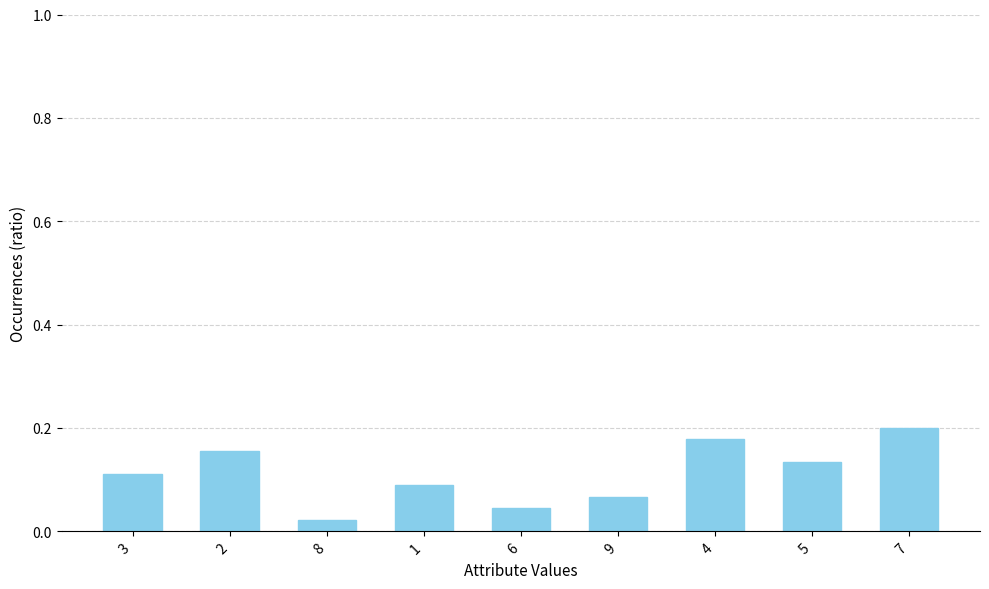

What position from the right is 2?

8